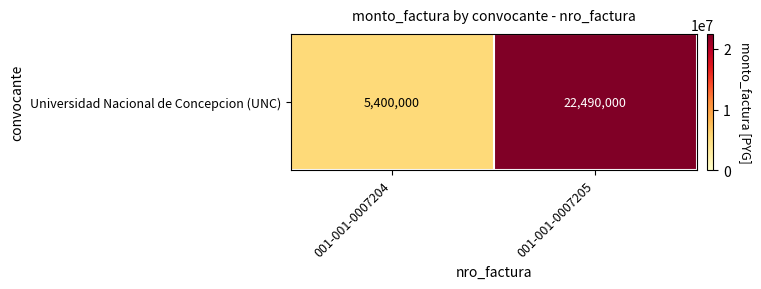

Where is the data nearest to the value 13945000?

001-001-0007204